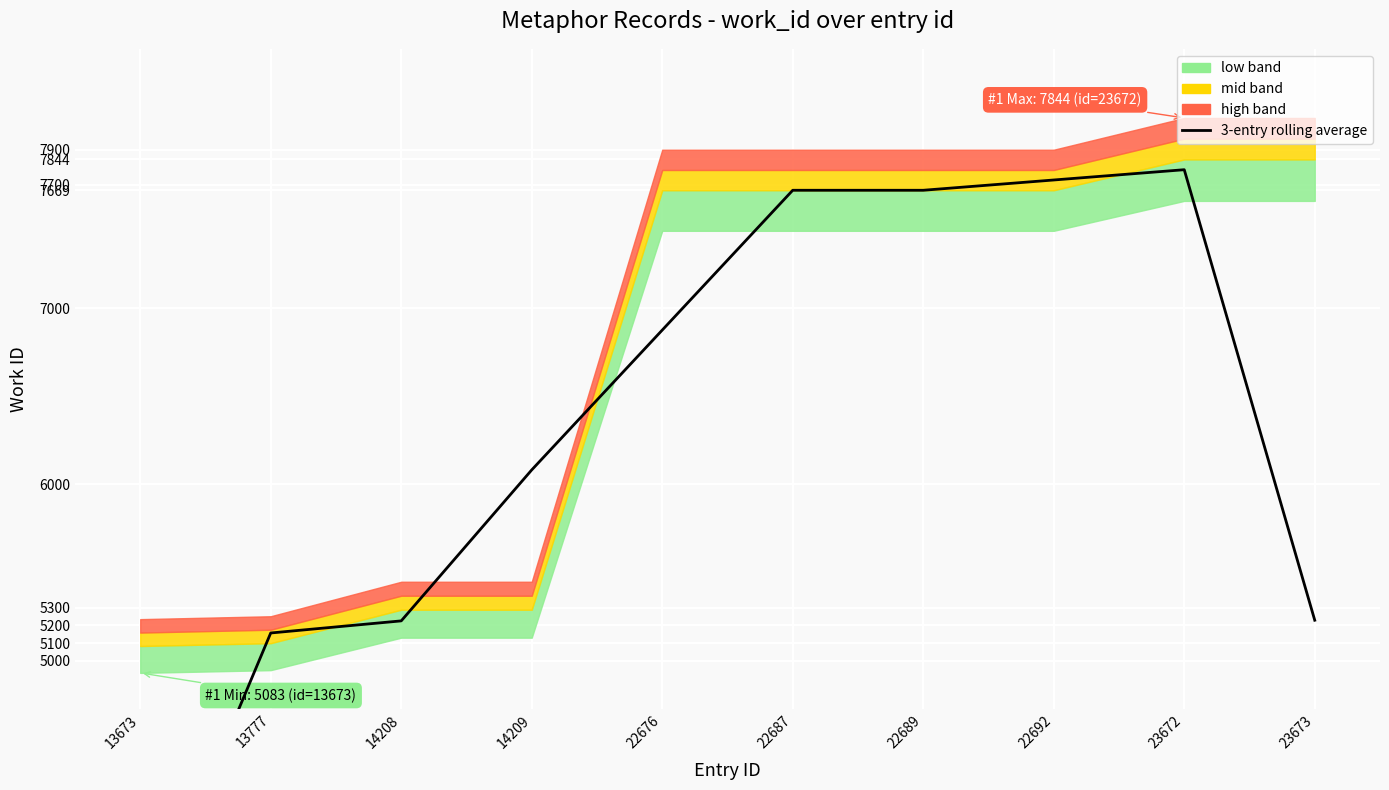

How many interior local peaks (higher than both neighbors) does the data have?

1